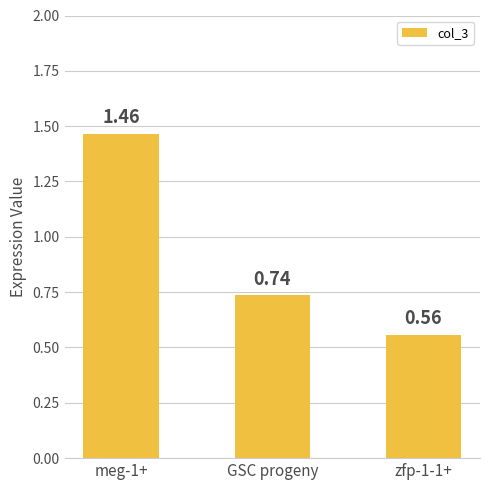

Rank the categories by value from highest to lowest.

meg-1+, GSC progeny, zfp-1-1+